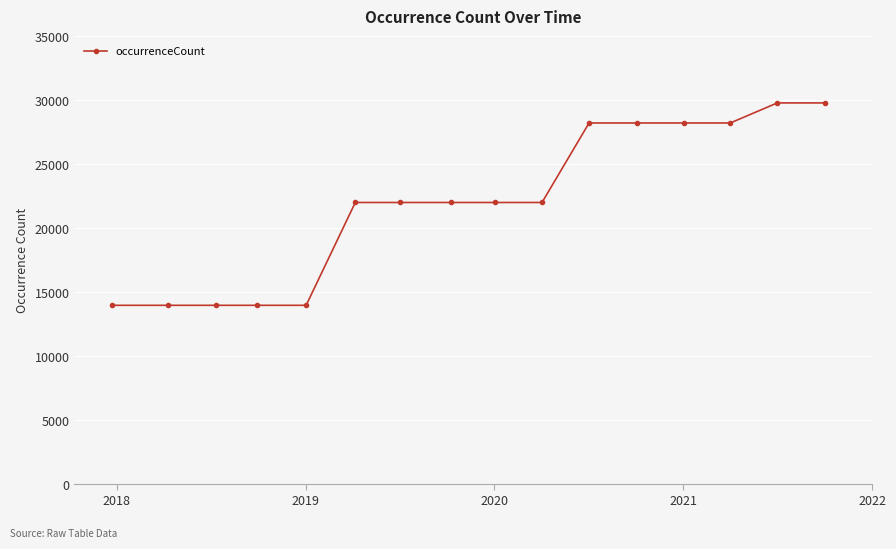

What is the value of the 6th point from the left?

22015